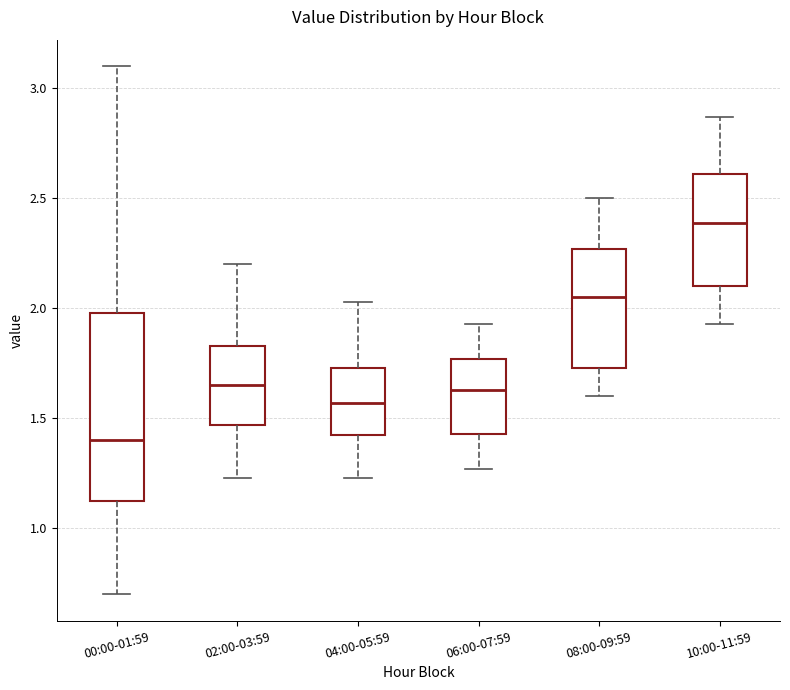

Where does the upper whisker of the box for 02:00-03:59 end on the y-axis? The values are not printed on the chart, so give them approximately, as read against the axis.

2.20